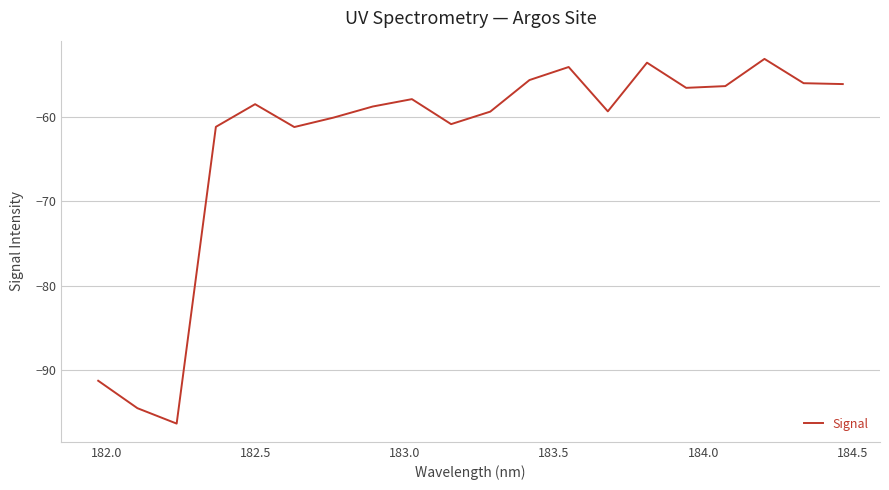

What is the smallest value displayed?

-96.3